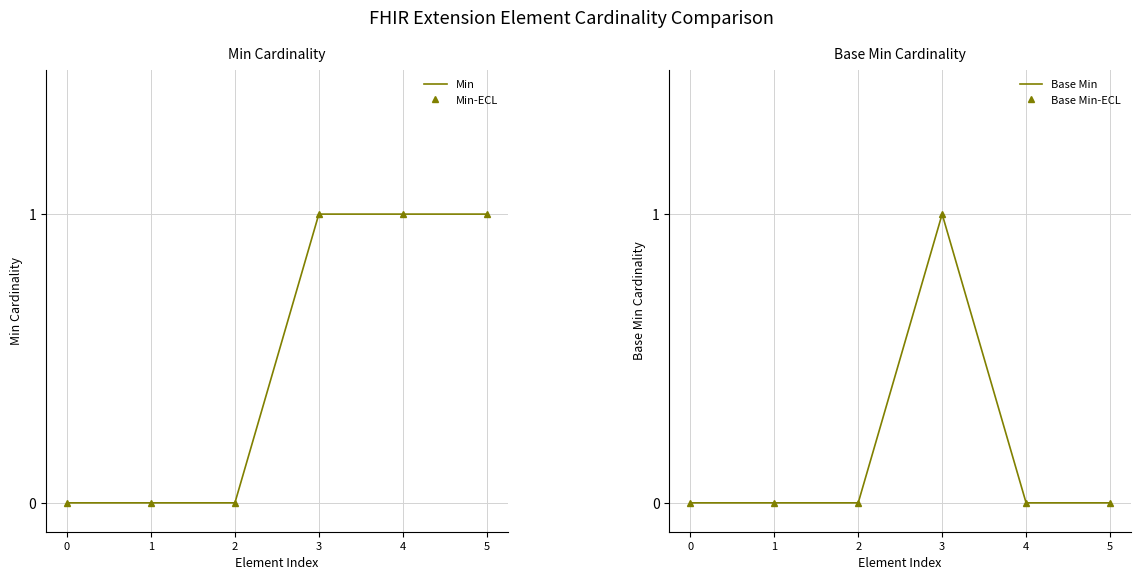

Which category has the highest value in the Min series?

3